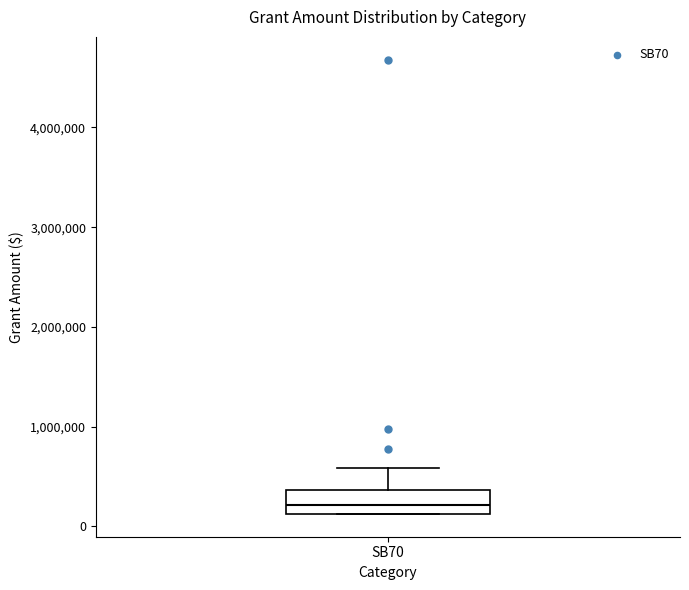

Read this box plot against the y-axis: the position of the median line, the range covered by the box, and the ends of both whiskers. The values are not printed on the chart, so give them approximately, as read against the axis.

median 200000, box 100000 to 400000, whiskers 100000 to 600000